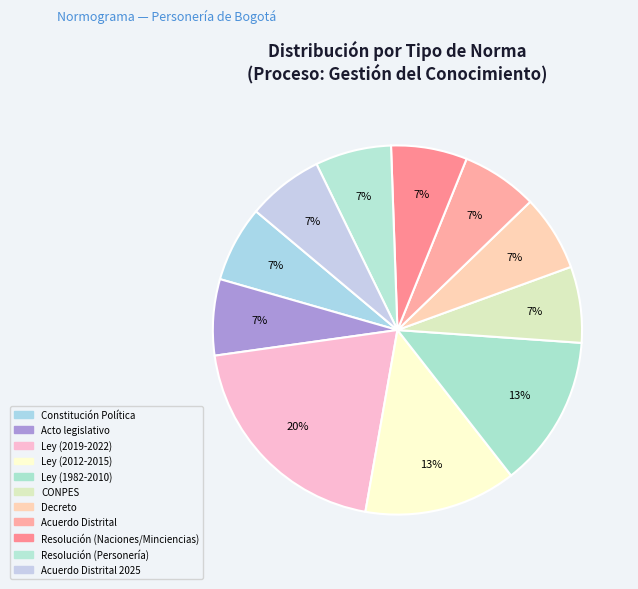

Count the number of slices in the pie.

11